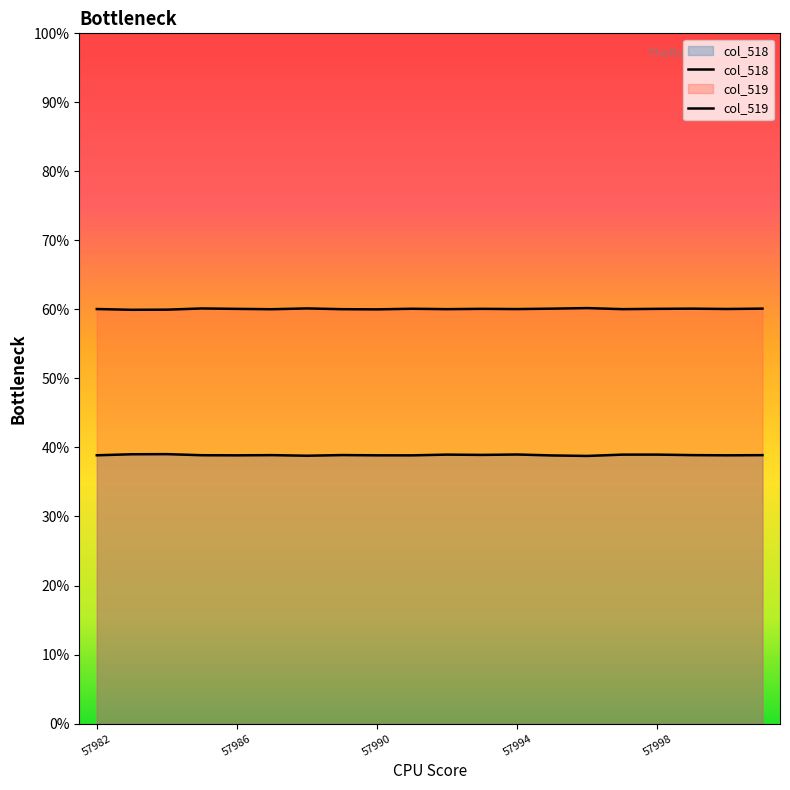

What is the sum of the col_518 values at 57982 and 57988?

50903